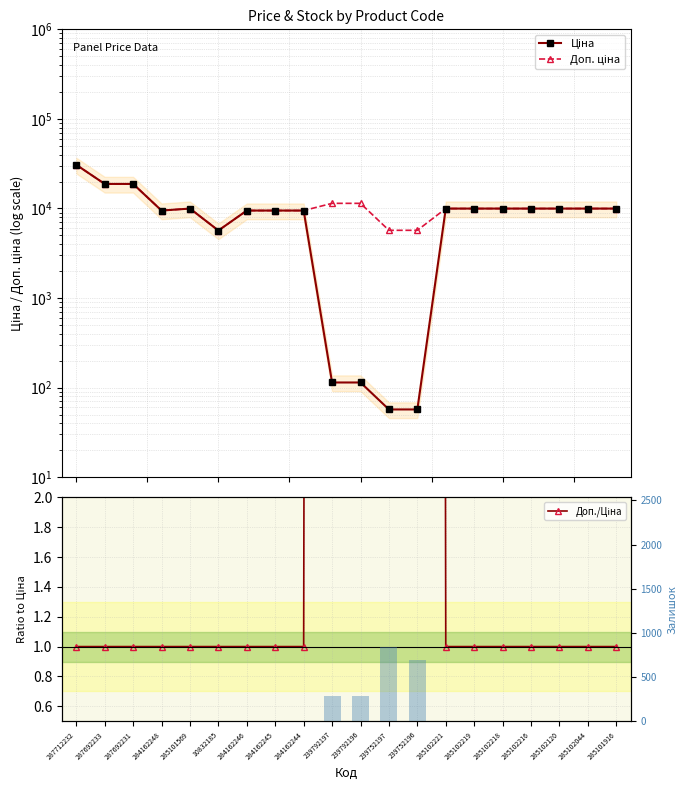

Between 284162245 and 239792197, which series saw the biggest shift?

Ціна